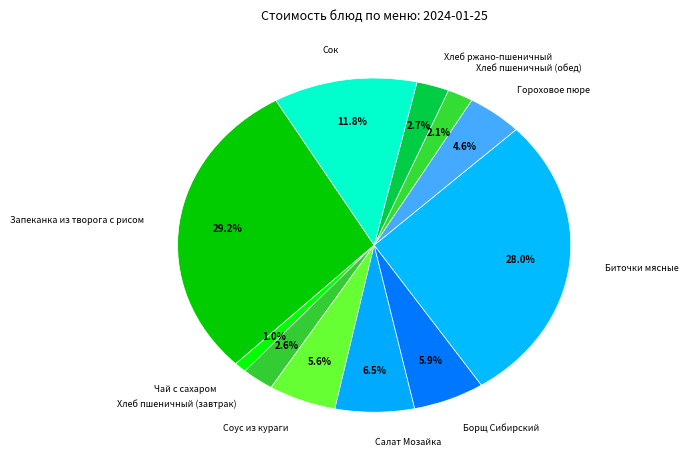

How many segments does this pie chart have?

11